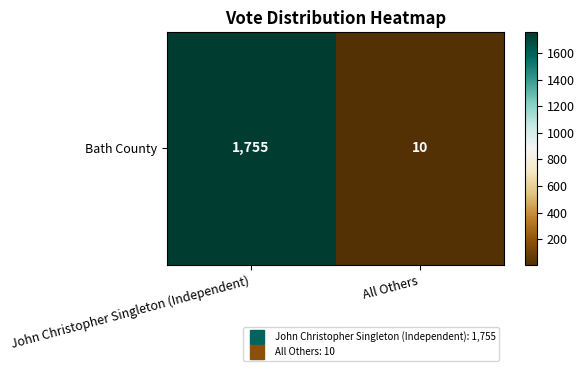

How many data points are less than 1755?

1